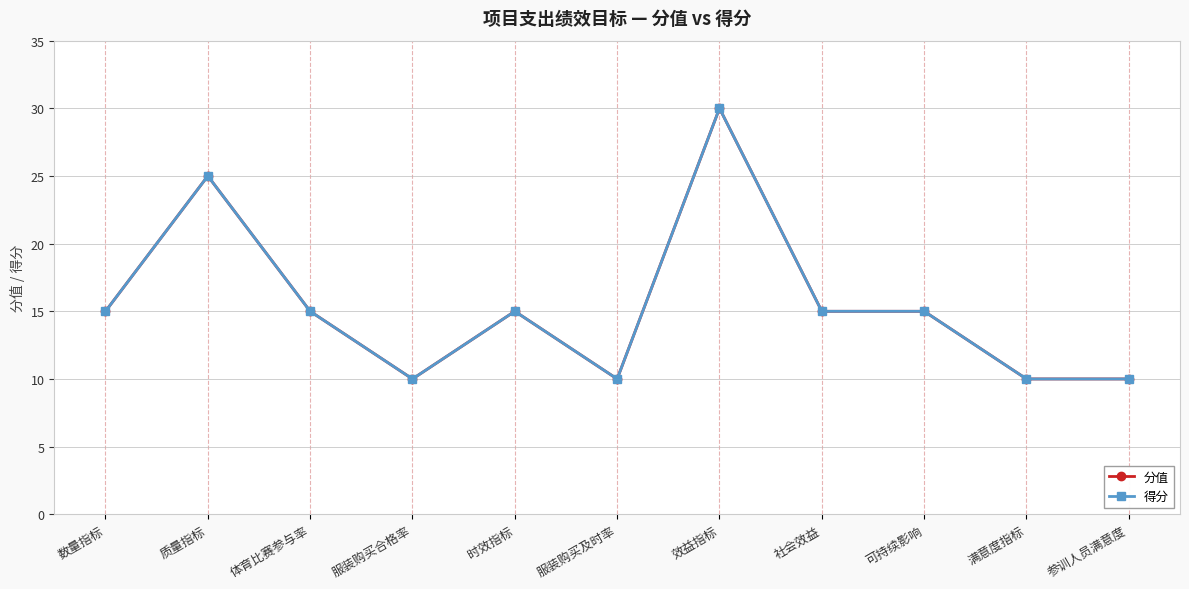

What is the average value of the 得分 series?

15